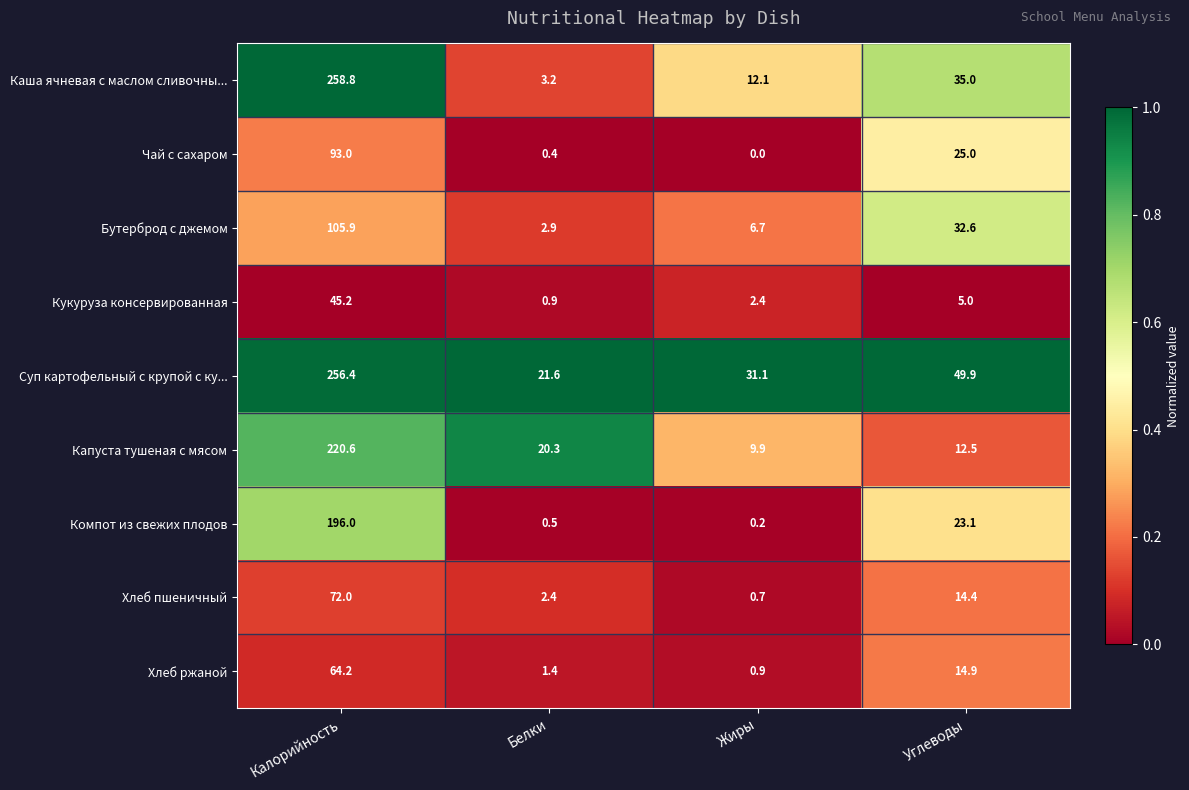

Which series has the largest total across all categories?

Суп картофельный с крупой с ку...